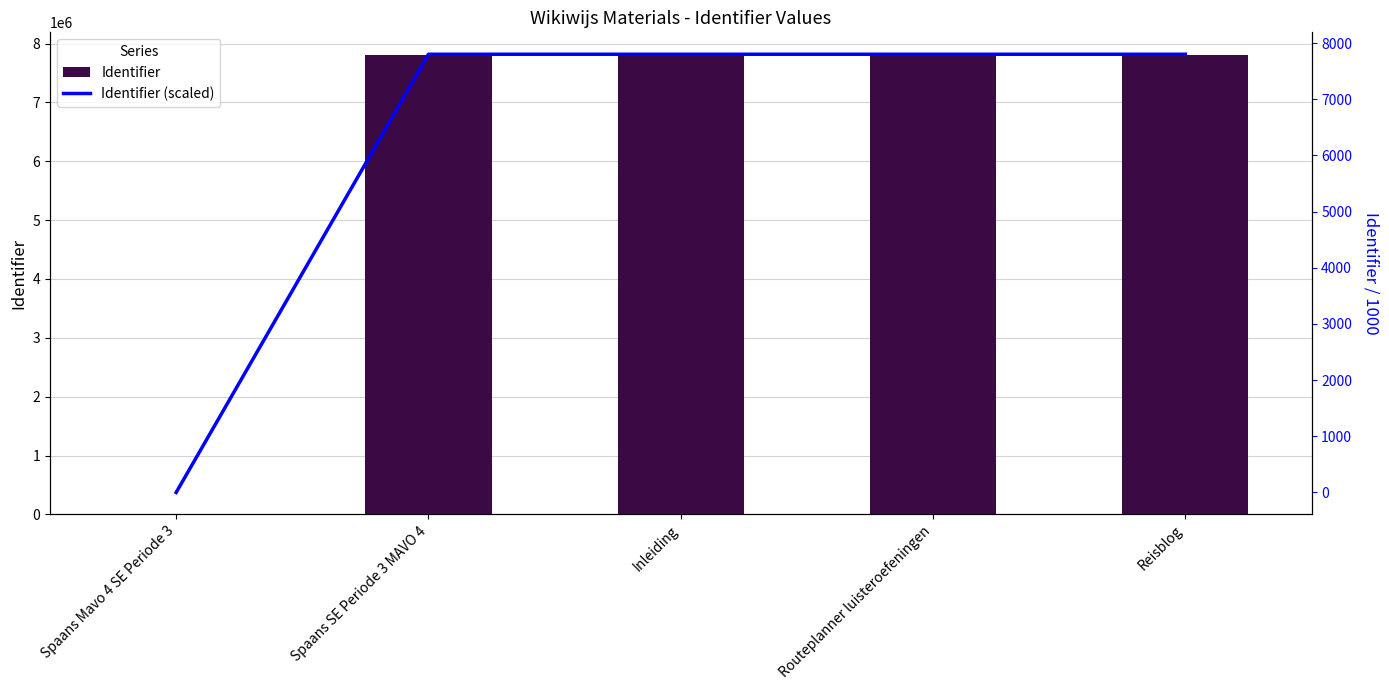

Where is Identifier (scaled) nearest to the value 3900?

Spaans Mavo 4 SE Periode 3